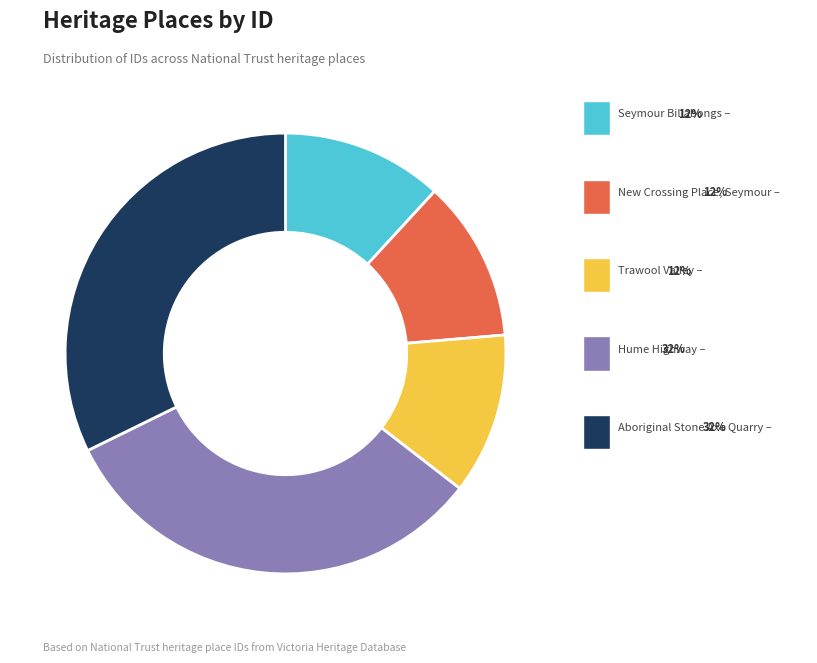

Is there any slice that represents more than half of the pie?

No